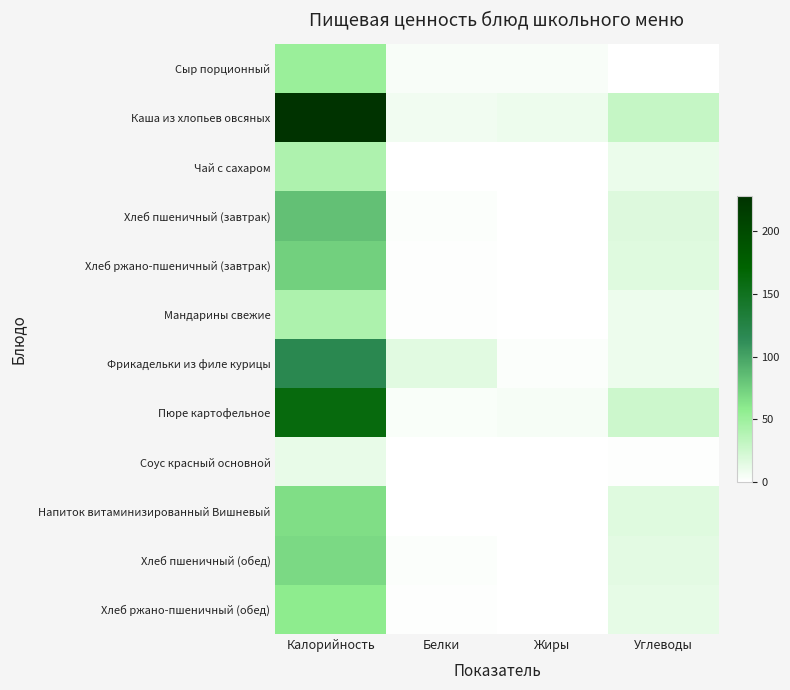

Reading right to left, what are all the values shown in this chart?

Сыр порционный: Углеводы=0.0	Жиры=4.0	Белки=4.1	Калорийность=52.5
Каша из хлопьев овсяных: Углеводы=29.5	Жиры=9.0	Белки=7.3	Калорийность=228.0
Чай с сахаром: Углеводы=10.1	Жиры=0.1	Белки=0.2	Калорийность=41.5
Хлеб пшеничный (завтрак): Углеводы=17.4	Жиры=0.3	Белки=2.7	Калорийность=83.1
Хлеб ржано-пшеничный (завтрак): Углеводы=16.4	Жиры=0.2	Белки=1.6	Калорийность=74.0
Мандарины свежие: Углеводы=9.0	Жиры=0.2	Белки=1.0	Калорийность=42.0
Фрикадельки из филе курицы: Углеводы=9.1	Жиры=2.1	Белки=15.7	Калорийность=118.2
Пюре картофельное: Углеводы=26.4	Жиры=4.7	Белки=3.4	Калорийность=161.4
Соус красный основной: Углеводы=1.6	Жиры=0.5	Белки=0.2	Калорийность=12.1
Напиток витаминизированный Вишневый: Углеводы=16.5	Жиры=0.0	Белки=0.0	Калорийность=65.9
Хлеб пшеничный (обед): Углеводы=14.4	Жиры=0.3	Белки=2.2	Калорийность=68.8
Хлеб ржано-пшеничный (обед): Углеводы=12.9	Жиры=0.2	Белки=1.2	Калорийность=58.3